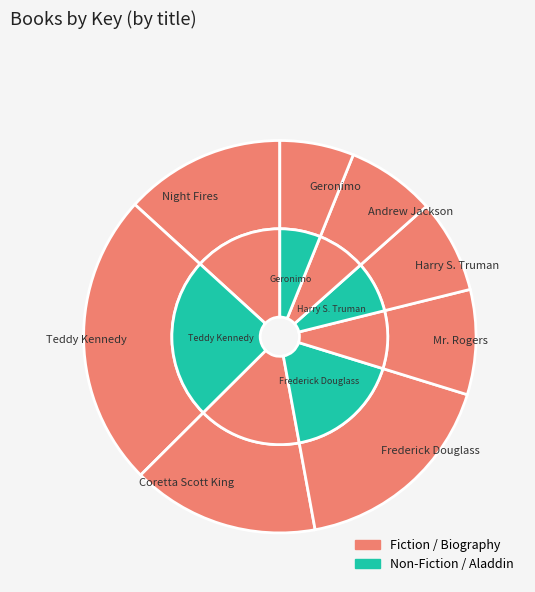

How many slices are in this pie chart?

8